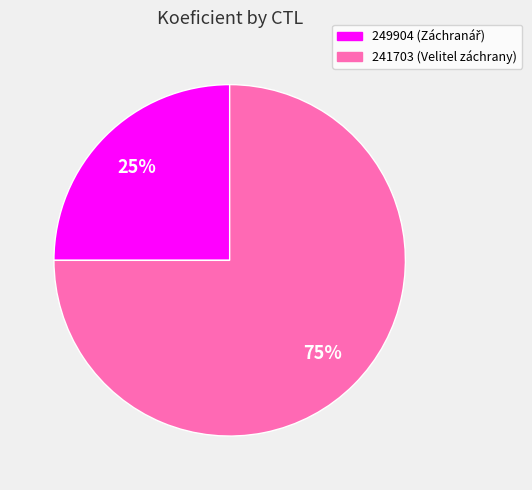

Which slice is the largest?

241703